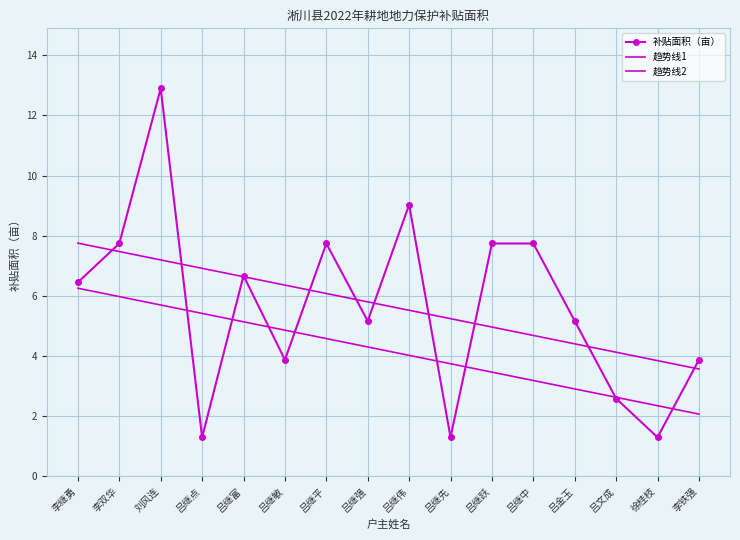

How many data points in 补贴面积（亩） are above 6?

8